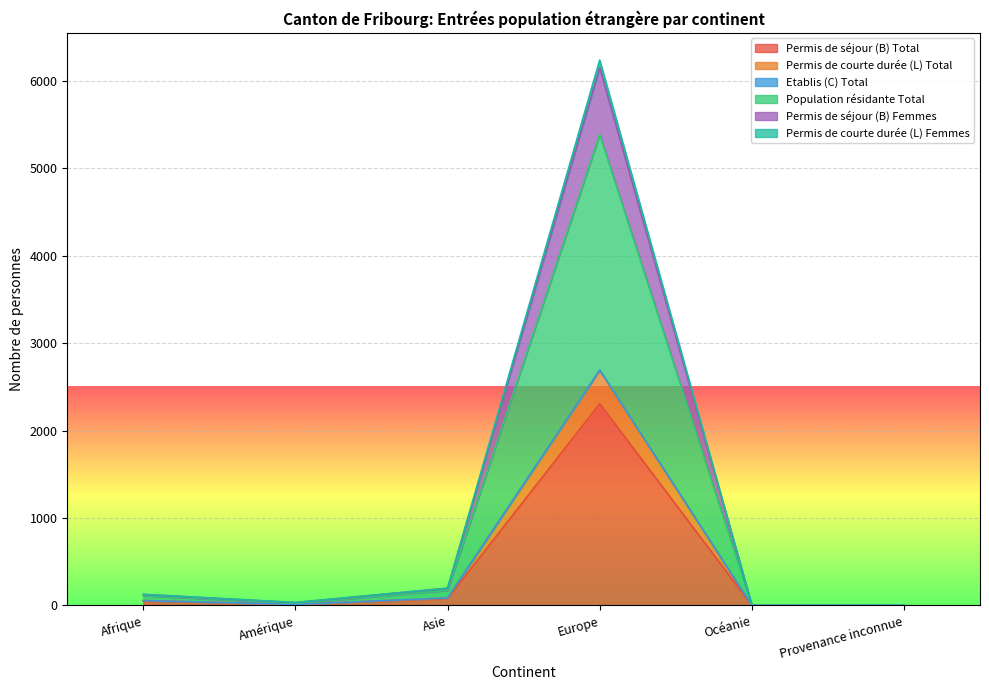

True or false: Permis de courte durée (L) Femmes and Permis de courte durée (L) Total cross at least once.

False